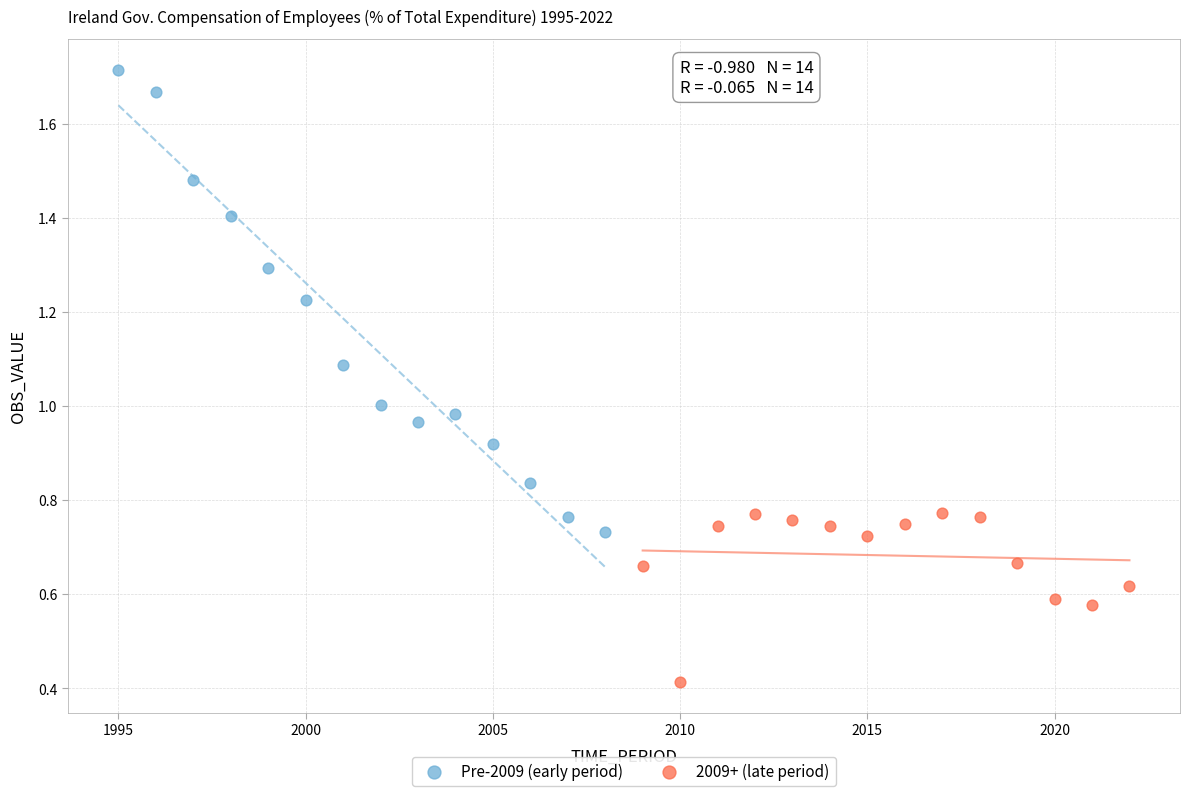

Which series has the widest spread of Y values?

Pre-2009 (early period)